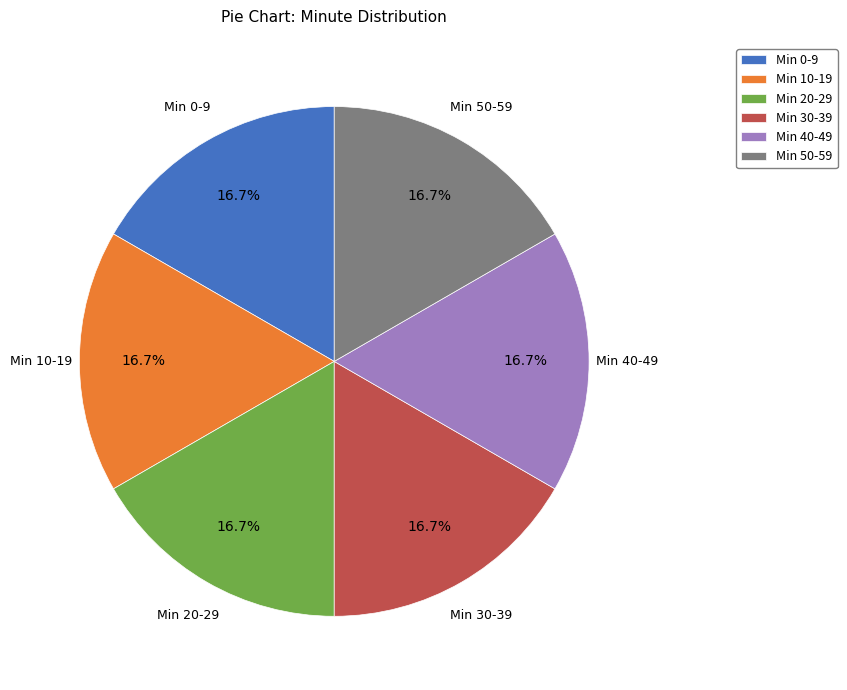

What percentage do Min 0-9 and Min 40-49 together represent?

33.3%